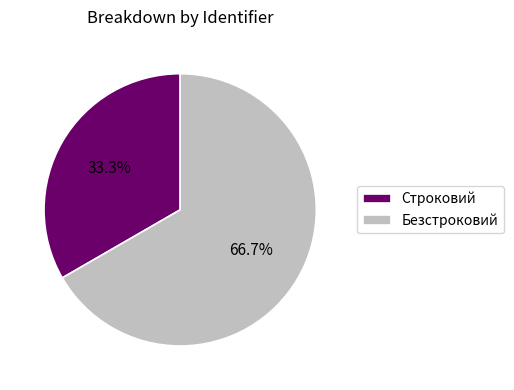

What portion of the pie excludes Строковий?

66.7%